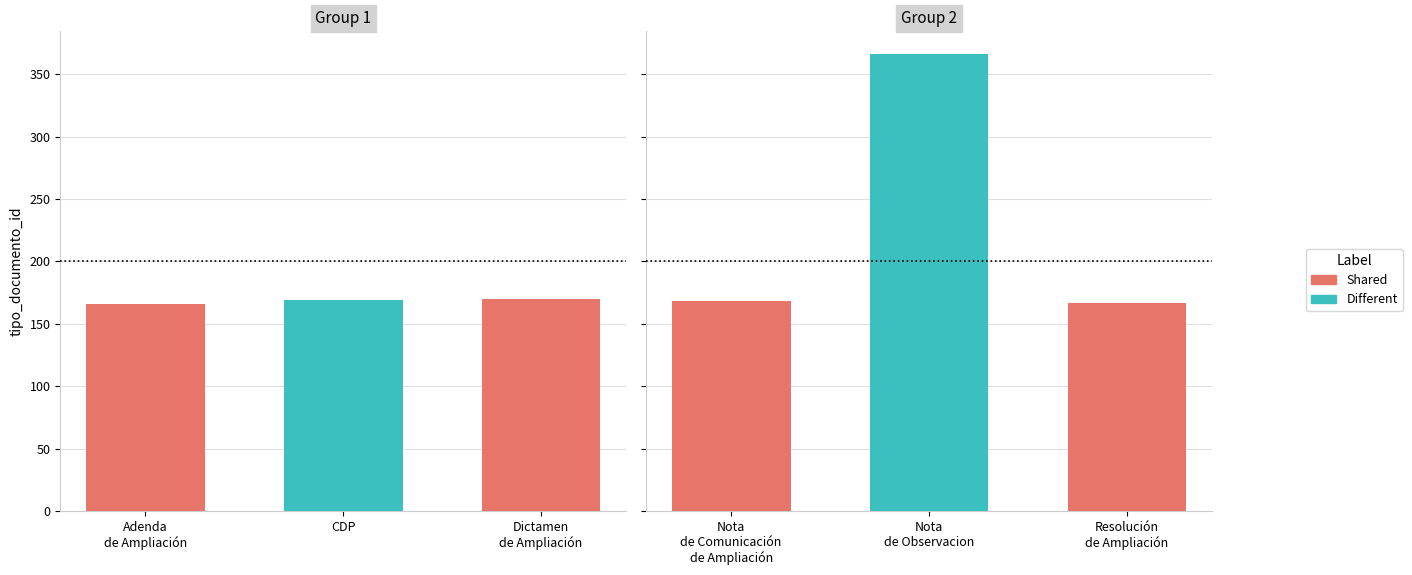

What is the ratio of the value at Nota de Observacion to the value at Dictamen de Ampliación?

2.2